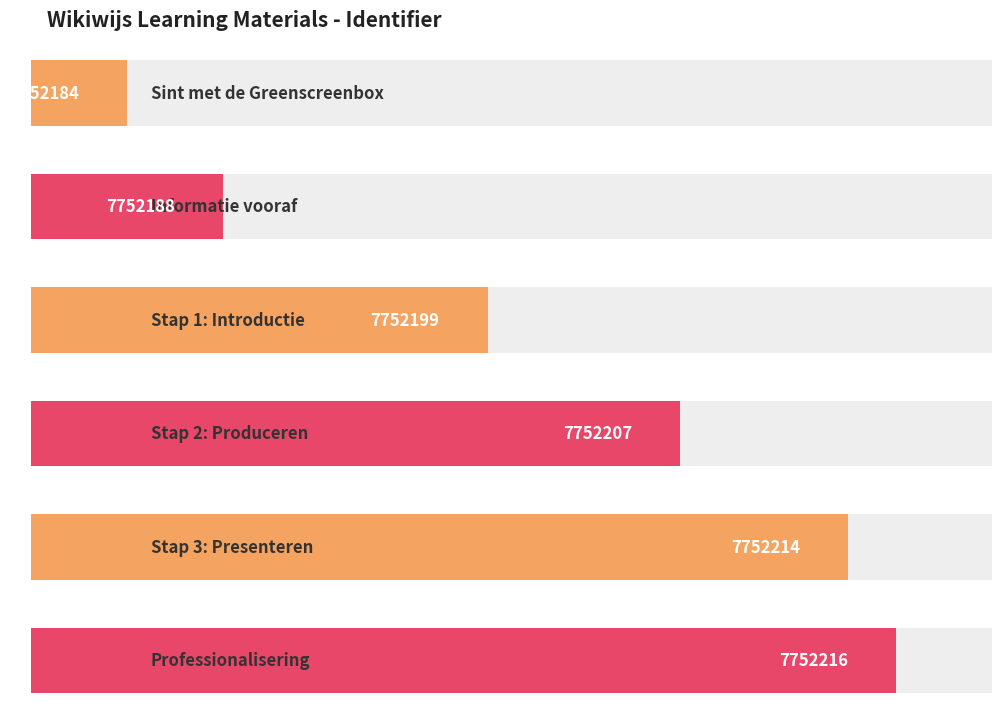

Does the chart contain any negative values?

No